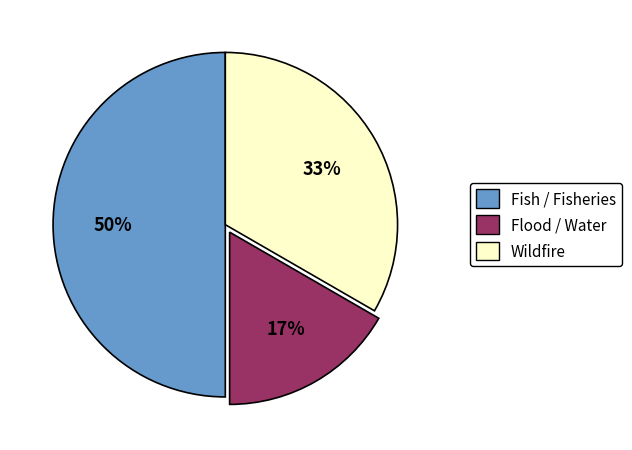

To the nearest percent, what is the average slice percentage?

33%